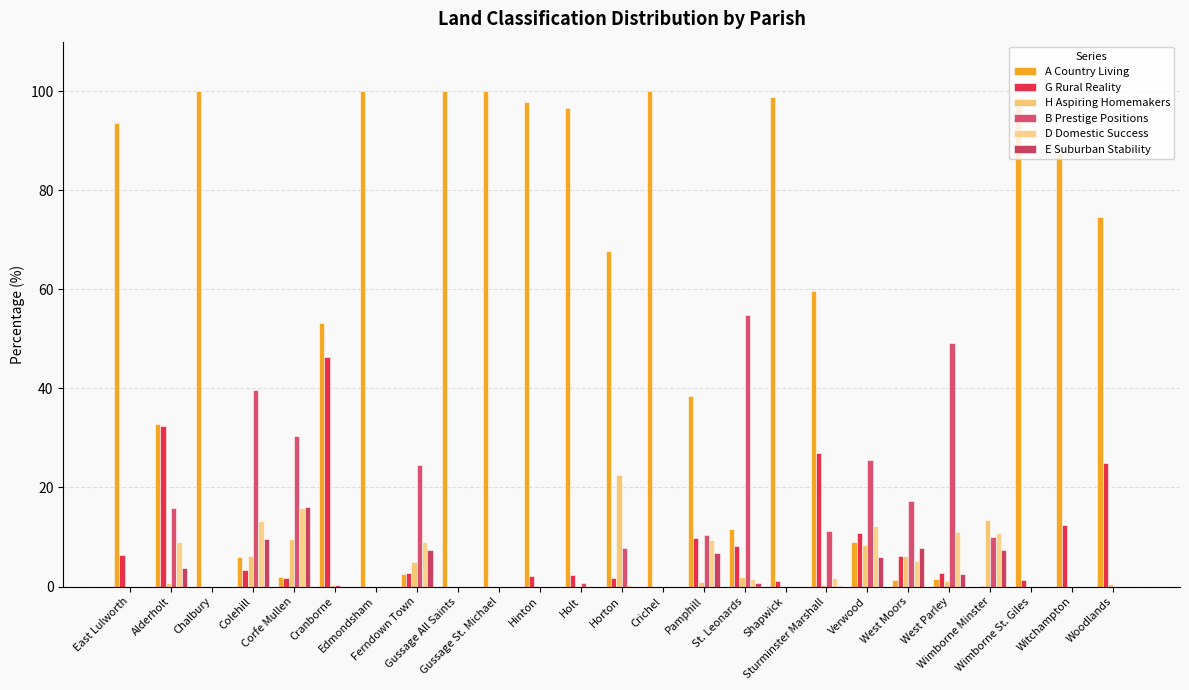

How many values in A Country Living are above zero?

24